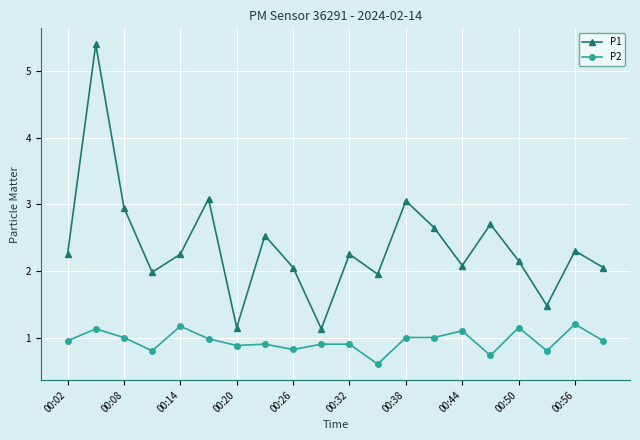

List the series in order of their peak value, lowest first.

P2, P1